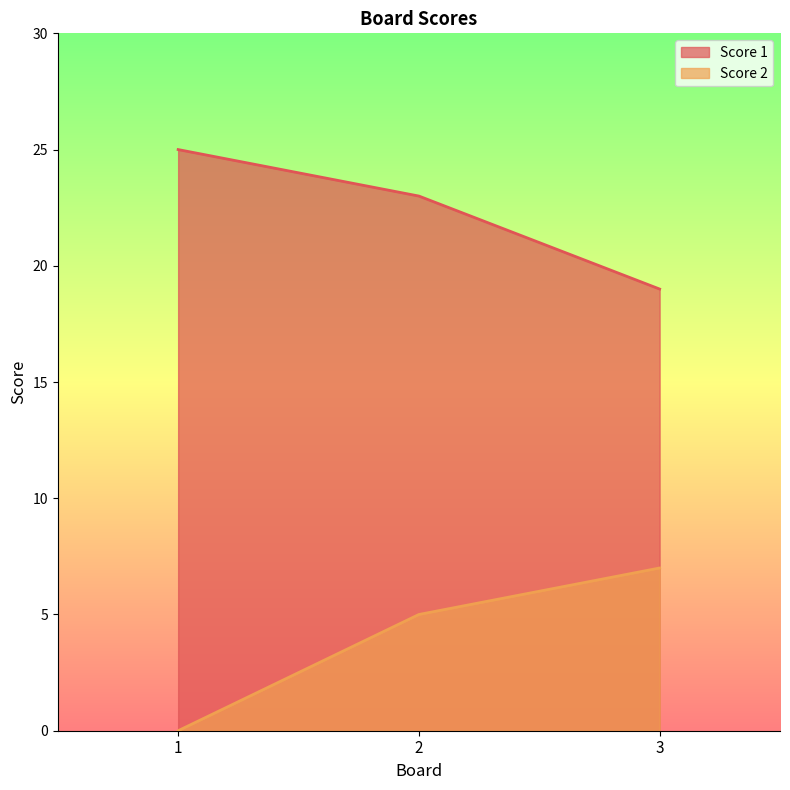

What is the value of the Score 1 point at the 3rd from the left?

19